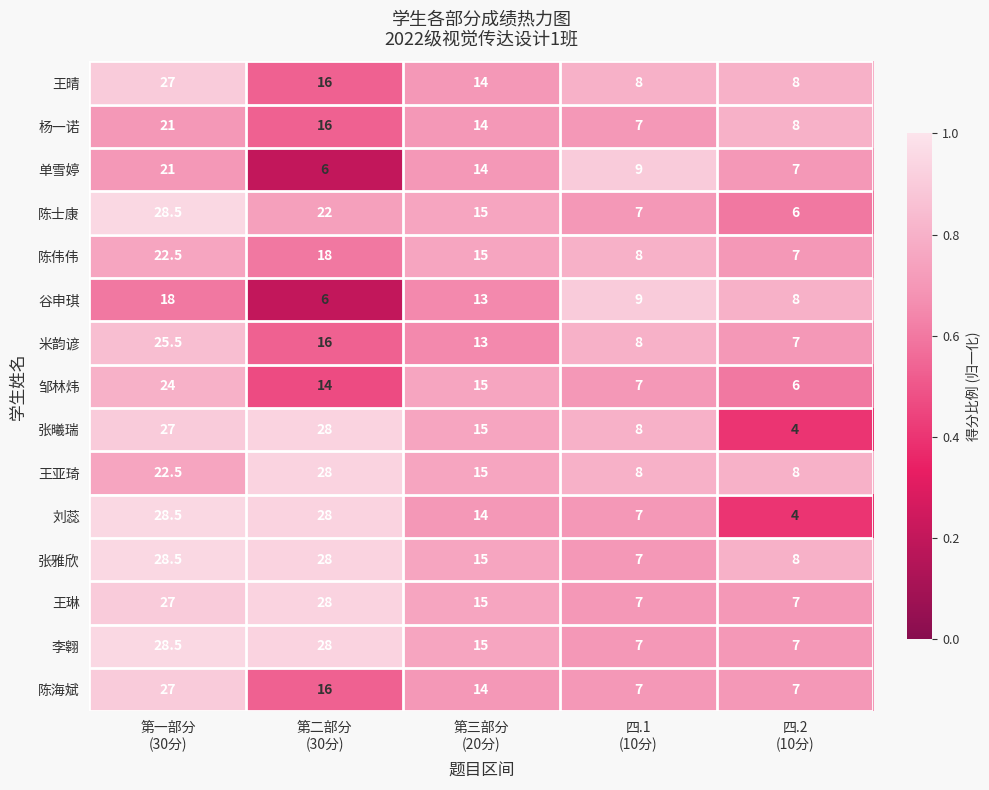

Which series has the widest spread of values?

刘蕊